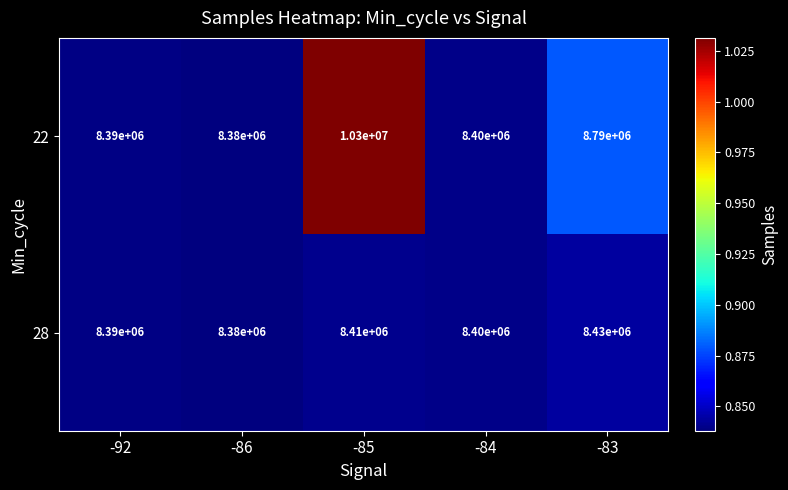

What is the maximum value shown in the chart?

10300000